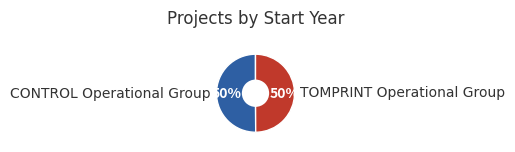

Is the sum of CONTROL Operational Group and TOMPRINT Operational Group greater than half?

Yes